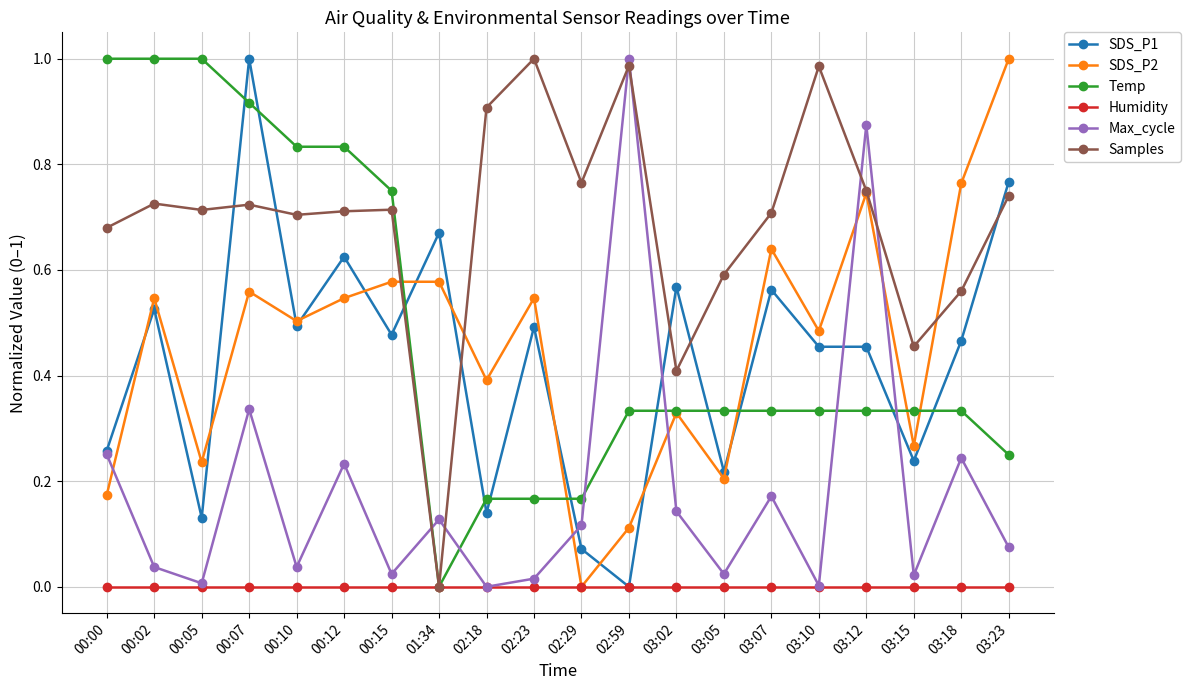

At which category does SDS_P1 reach its first local valley?

00:05